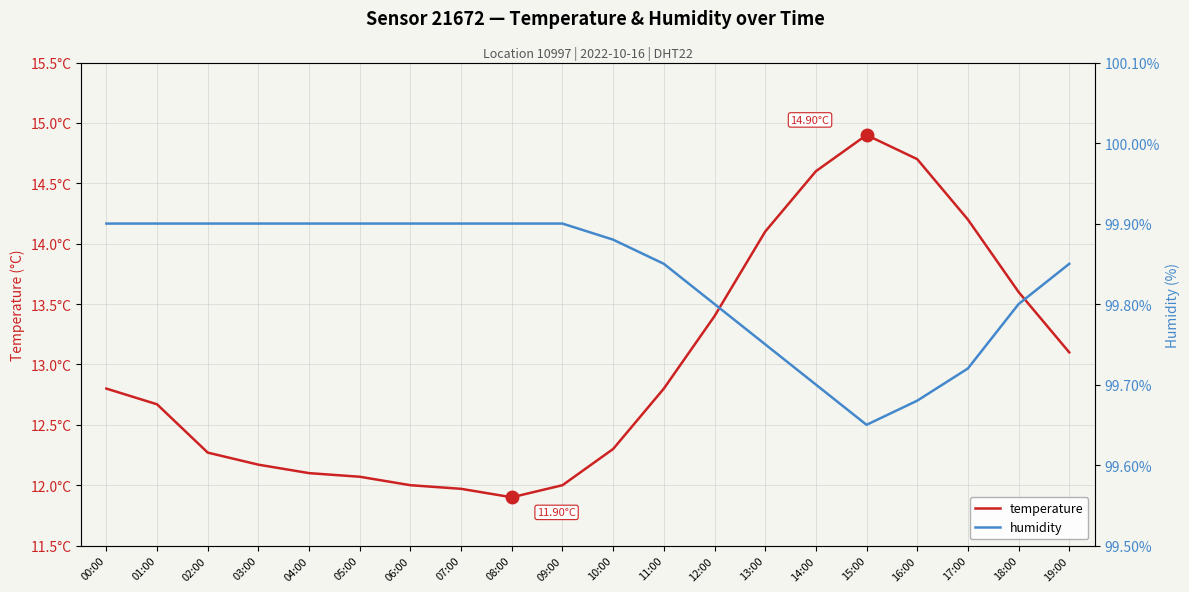

Reading left to right, list all the values displayed in this chart.

temperature: 12.8	12.7	12.3	12.2	12.1	12.1	12.0	12.0	11.9	12.0	12.3	12.8	13.4	14.1	14.6	14.9	14.7	14.2	13.6	13.1
humidity: 99.9	99.9	99.9	99.9	99.9	99.9	99.9	99.9	99.9	99.9	99.9	99.8	99.8	99.8	99.7	99.7	99.7	99.7	99.8	99.8